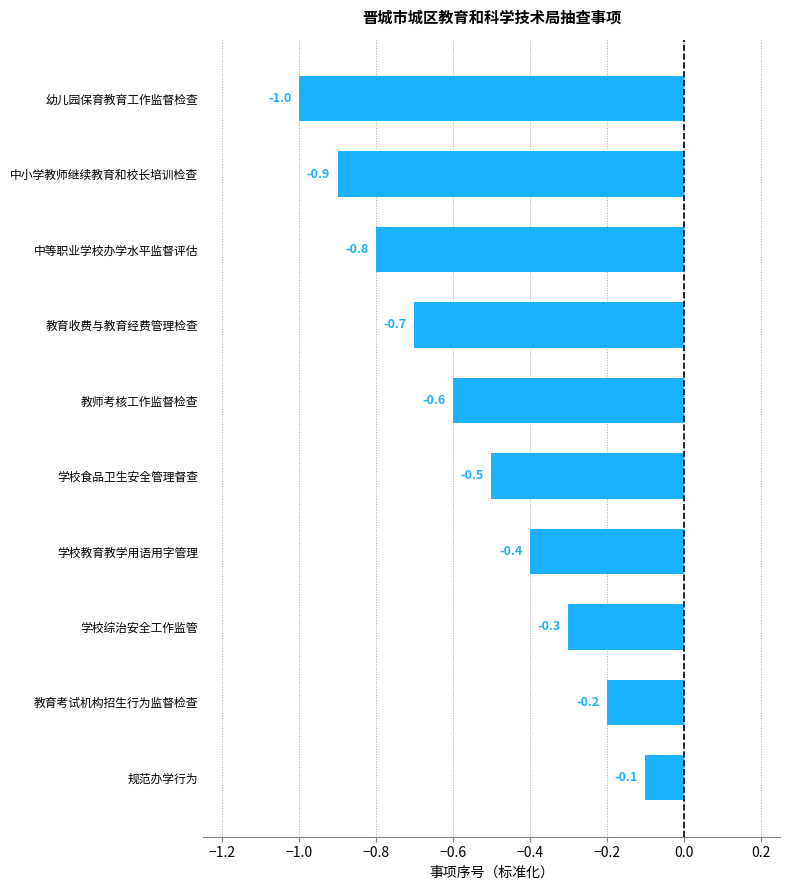

At which label is the value closest to 0?

规范办学行为